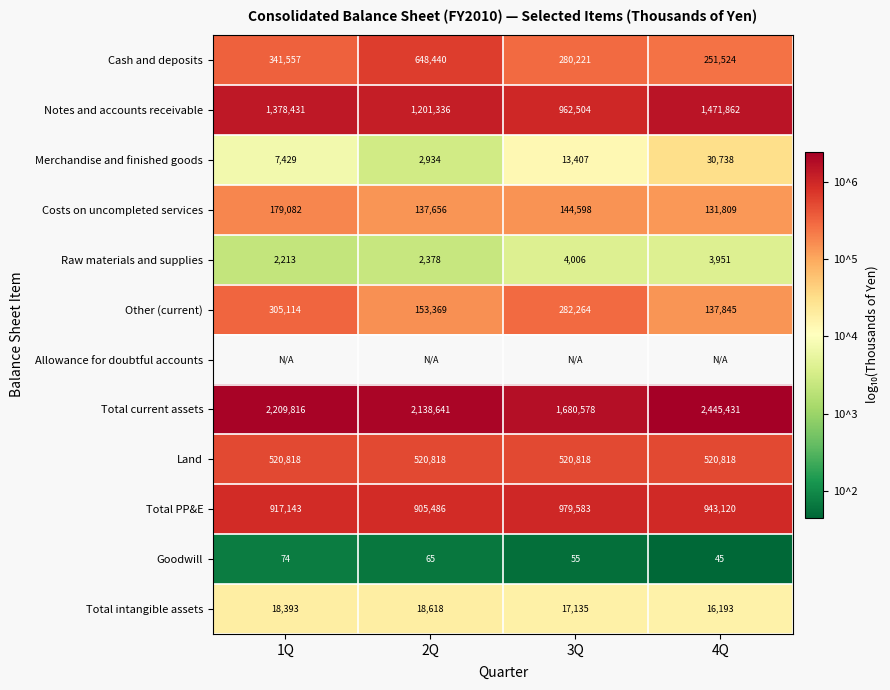

At 4Q, list the series in order from smallest to largest.

Goodwill, Raw materials and supplies, Total intangible assets, Merchandise and finished goods, Costs on uncompleted services, Other (current), Cash and deposits, Notes and accounts receivable, Allowance for doubtful accounts, Land, Total PP&E, Total current assets